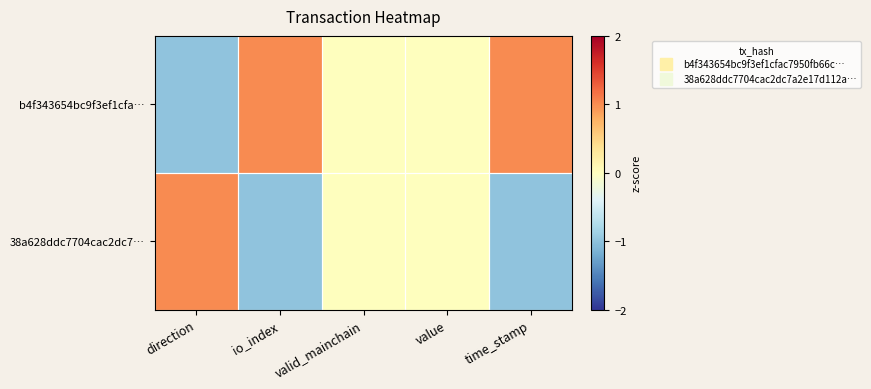

What is the spread (max minus min) of values at io_index?

2